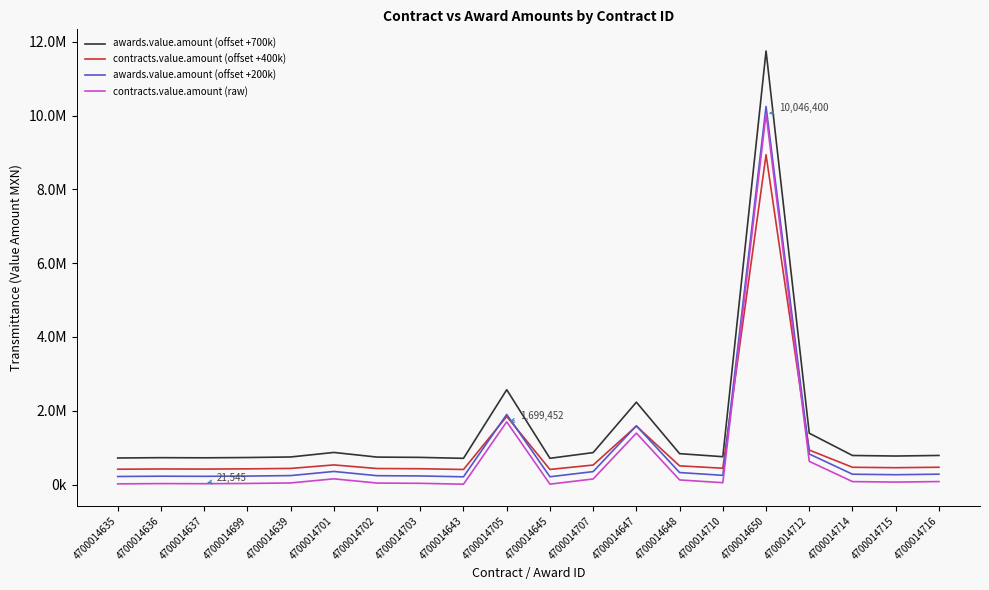

Reading left to right, what are all the values shown in this chart?

awards.value.amount (offset +700k): 4700014635=718800.0	4700014636=727390.0	4700014637=723699.5	4700014699=731297.8	4700014639=746046.0	4700014701=869129.8	4700014702=742900.0	4700014703=735200.0	4700014643=709380.8	4700014705=2569397.4	4700014645=710698.6	4700014707=864945.0	4700014647=2231543.7	4700014648=836400.0	4700014710=753559.0	4700014650=11751040.0	4700014712=1390021.7	4700014714=786526.0	4700014715=772028.0	4700014716=787641.4
contracts.value.amount (offset +400k): 4700014635=414527.3	4700014636=421165.0	4700014637=418313.2	4700014699=424184.6	4700014639=435581.0	4700014701=530691.2	4700014702=433150.0	4700014703=427200.0	4700014643=407248.8	4700014705=1844534.3	4700014645=408267.1	4700014707=527457.5	4700014647=1583465.6	4700014648=505400.0	4700014710=441386.5	4700014650=8939440.0	4700014712=933198.6	4700014714=466861.0	4700014715=455658.0	4700014716=467722.9
awards.value.amount (offset +200k): 4700014635=217090.9	4700014636=224900.0	4700014637=221545.0	4700014699=228452.5	4700014639=241860.0	4700014701=353754.4	4700014702=239000.0	4700014703=232000.0	4700014643=208528.0	4700014705=1899452.1	4700014645=209726.0	4700014707=349950.0	4700014647=1592312.4	4700014648=324000.0	4700014710=248690.0	4700014650=10246400.0	4700014712=827292.5	4700014714=278660.0	4700014715=265480.0	4700014716=279674.0
contracts.value.amount (raw): 4700014635=17090.9	4700014636=24900.0	4700014637=21545.0	4700014699=28452.5	4700014639=41860.0	4700014701=153754.4	4700014702=39000.0	4700014703=32000.0	4700014643=8528.0	4700014705=1699452.1	4700014645=9726.0	4700014707=149950.0	4700014647=1392312.4	4700014648=124000.0	4700014710=48690.0	4700014650=10046400.0	4700014712=627292.5	4700014714=78660.0	4700014715=65480.0	4700014716=79674.0